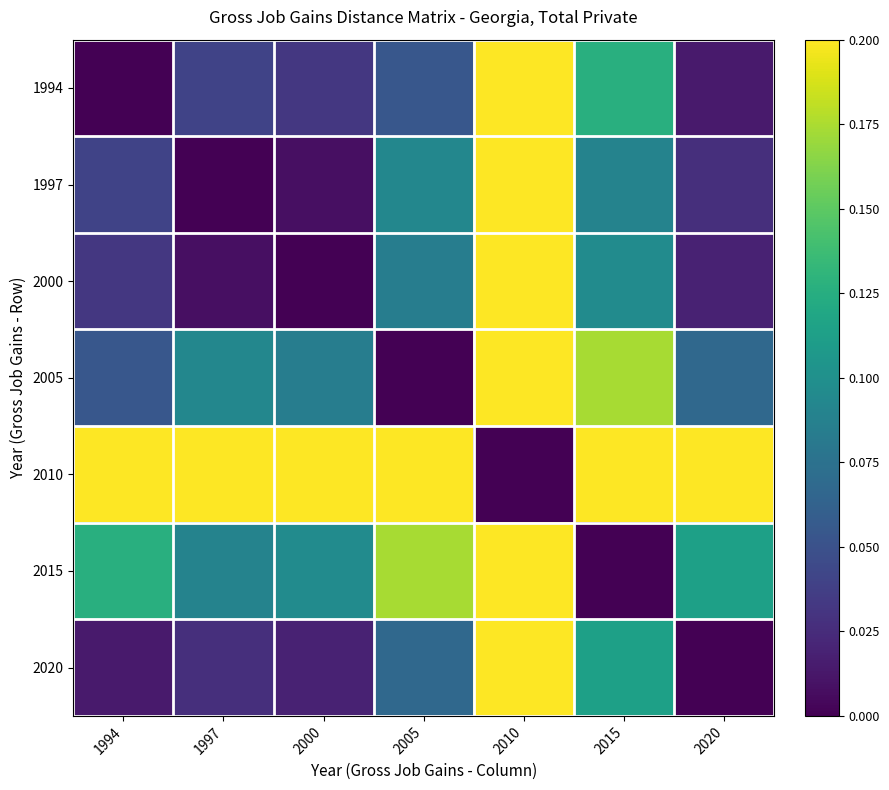

At how many categories does at least one series exceed 0?

7